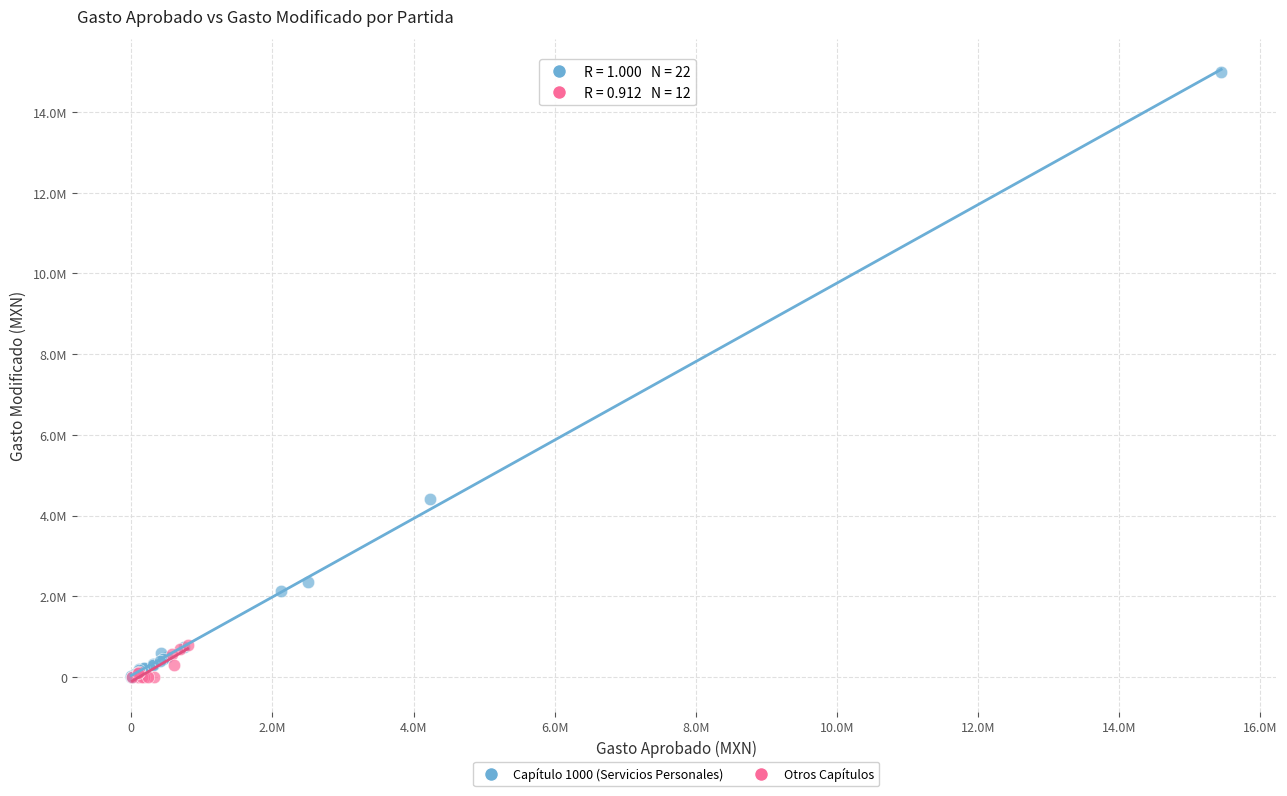

What are all the series names shown in the legend?

Capítulo 1000 (Servicios Personales), Otros Capítulos